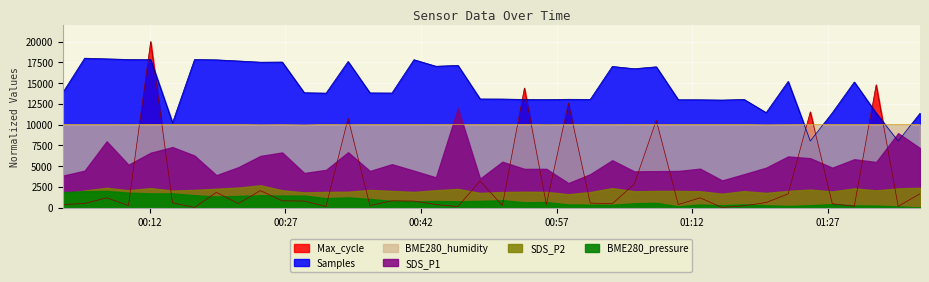

At which category does Samples reach its first local valley?

2022/01/05 00:14:31